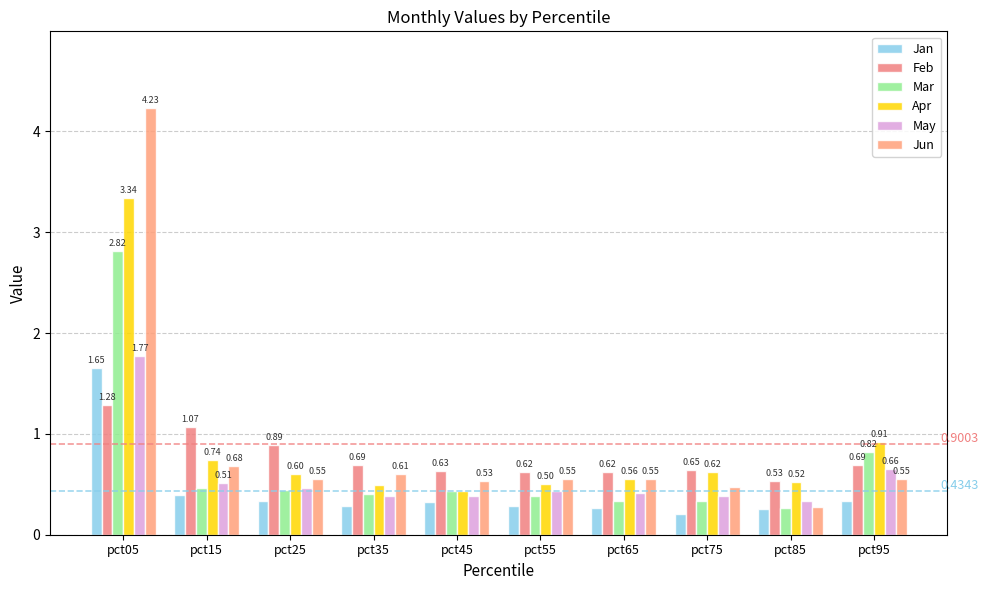

Reading left to right, what are all the values shown in this chart?

Jan: 1.7	0.4	0.3	0.3	0.3	0.3	0.3	0.2	0.3	0.3
Feb: 1.3	1.1	0.9	0.7	0.6	0.6	0.6	0.6	0.5	0.7
Mar: 2.8	0.5	0.4	0.4	0.4	0.4	0.3	0.3	0.3	0.8
Apr: 3.3	0.7	0.6	0.5	0.4	0.5	0.6	0.6	0.5	0.9
May: 1.8	0.5	0.5	0.4	0.4	0.4	0.4	0.4	0.3	0.7
Jun: 4.2	0.7	0.6	0.6	0.5	0.6	0.6	0.5	0.3	0.6